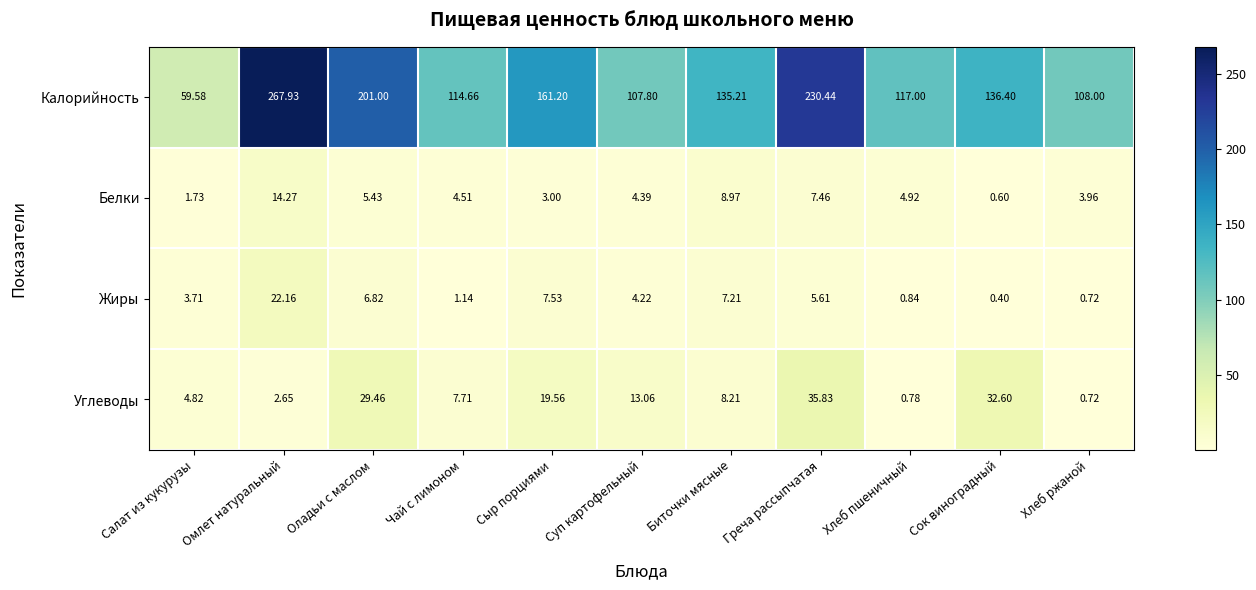

Rank the series by their maximum value, from lowest to highest.

Белки, Жиры, Углеводы, Калорийность